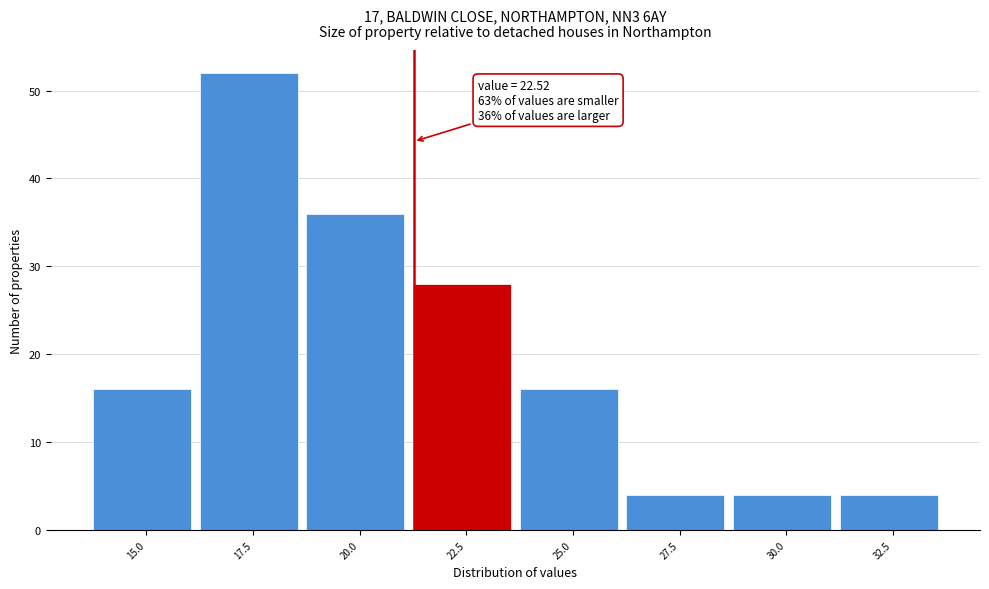

Reading left to right, extract all data points from this chart.

16	52	36	28	16	4	4	4